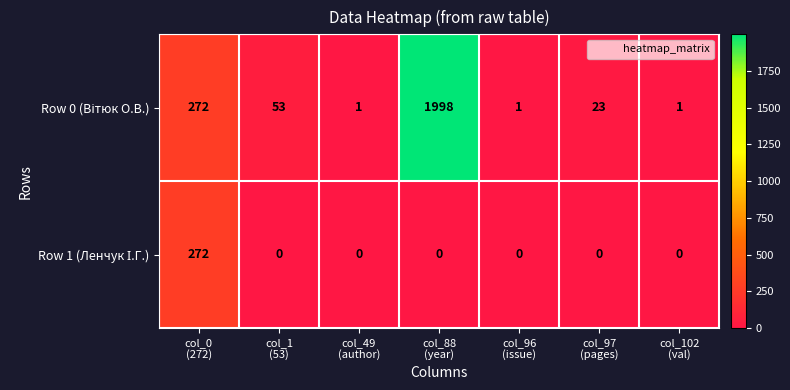

At how many categories does at least one series exceed 1494?

1